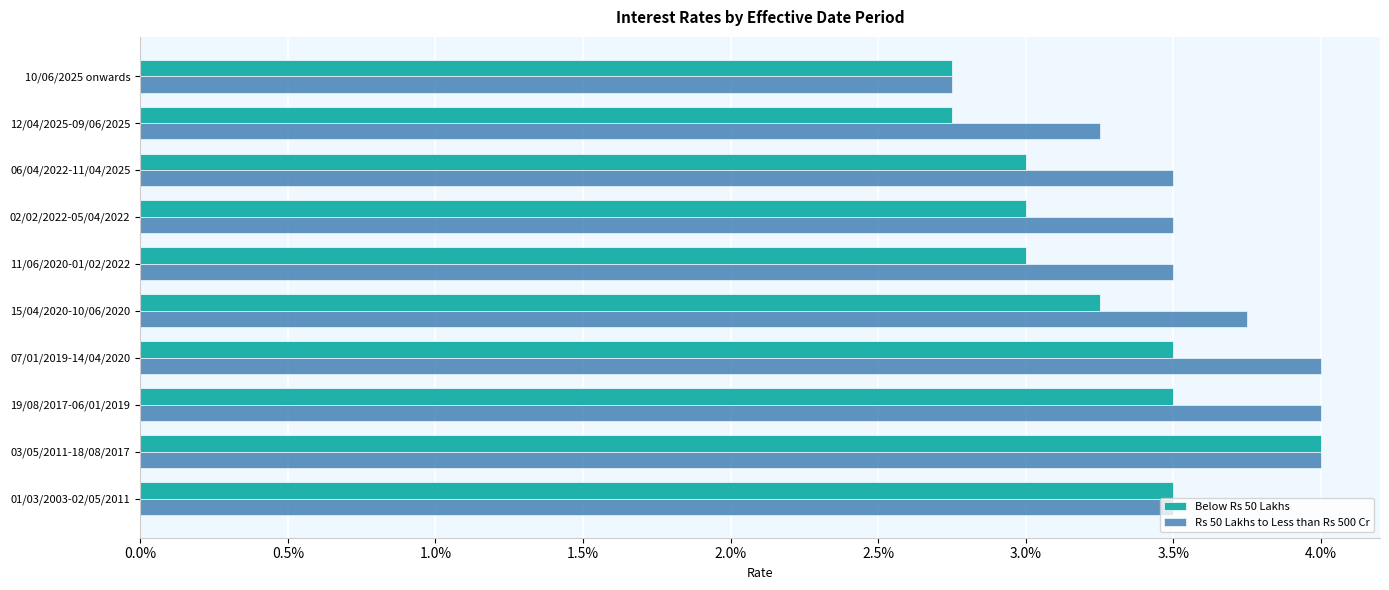

What are all the series names shown in the legend?

Below Rs 50 Lakhs, Rs 50 Lakhs to Less than Rs 500 Cr